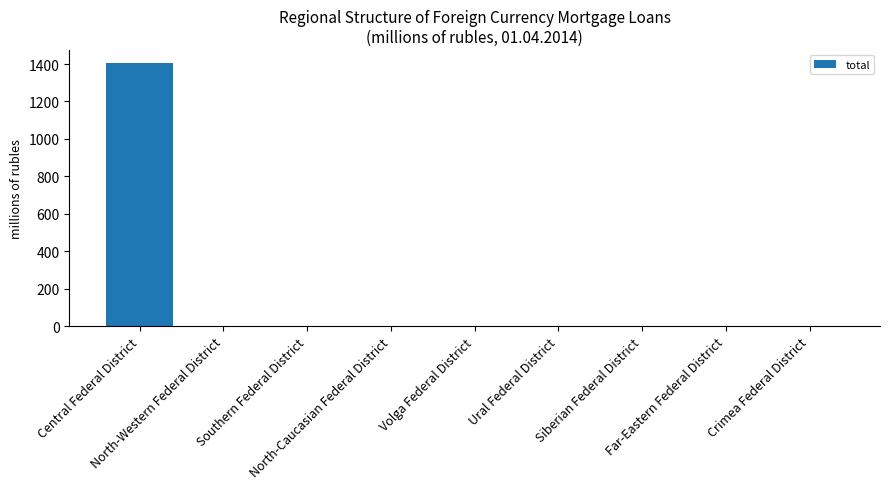

What is the sum of all values?

1405